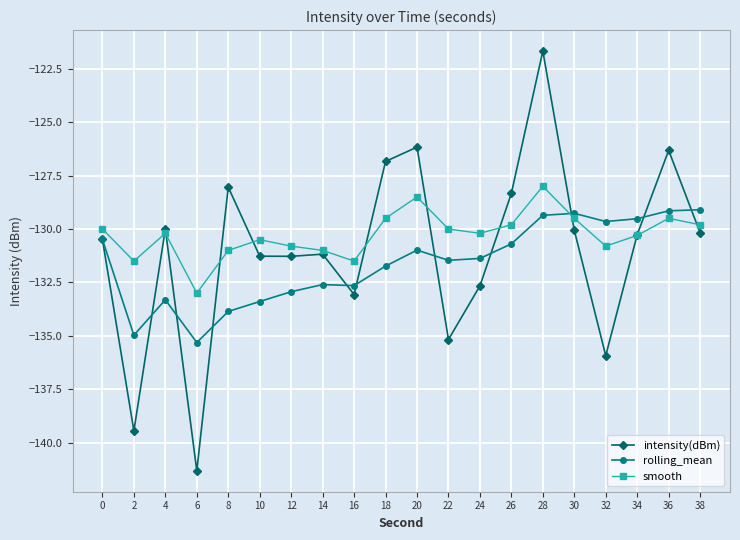

At 4, list the series in order from smallest to largest.

rolling_mean, smooth, intensity(dBm)